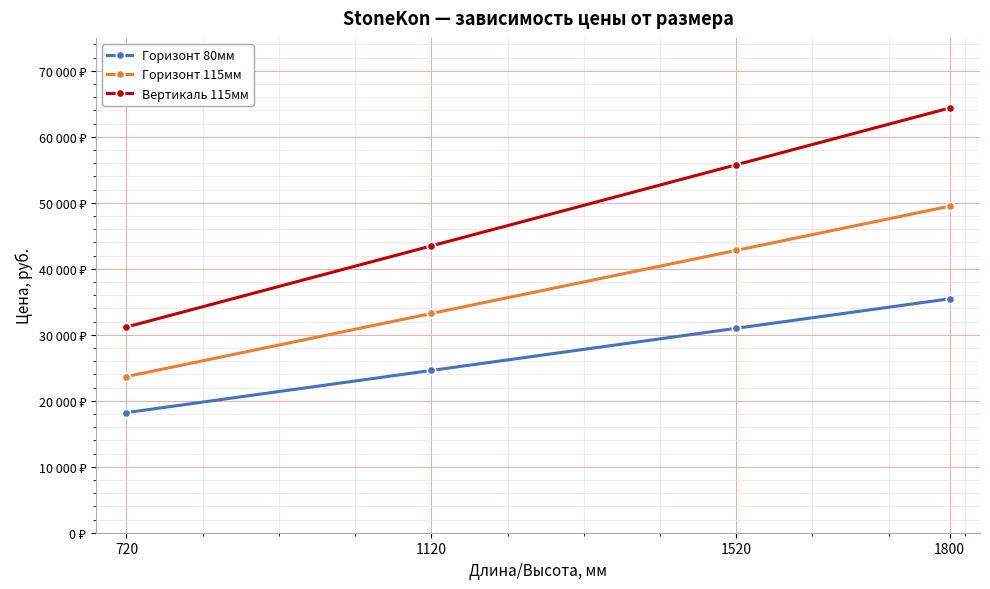

What is the value of the Горизонт 115мм point at the 2nd from the left?

33228.0